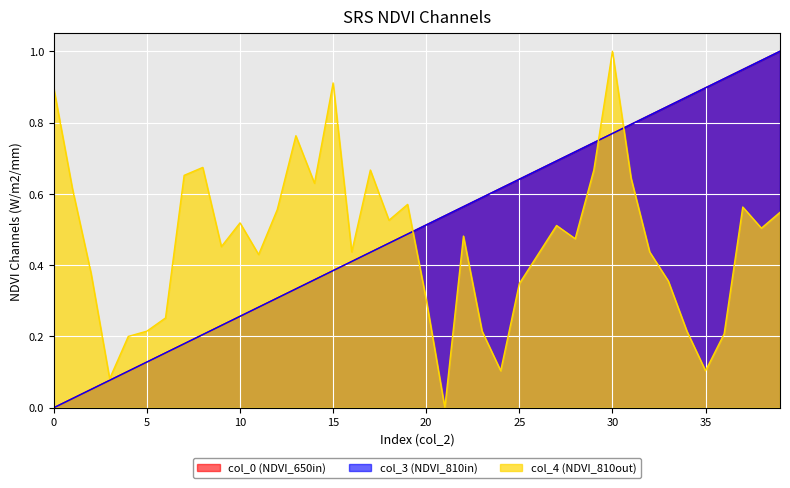

Which series ends up on top after the final intersection of col_3 and col_4?

col_3